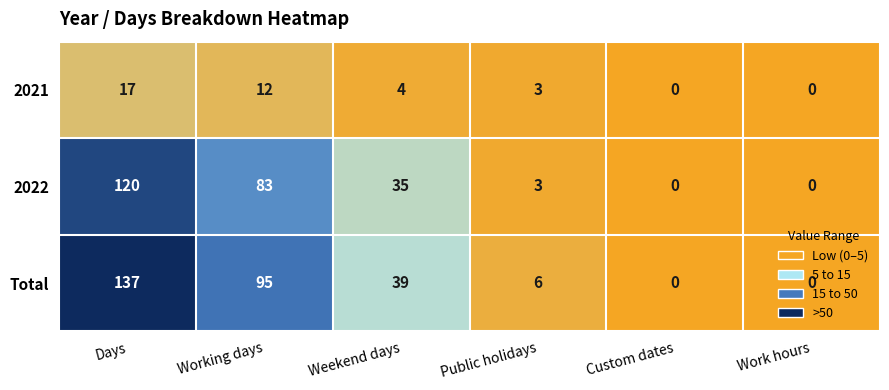

What is the difference between the maximum and minimum values in the 2021 series?

17